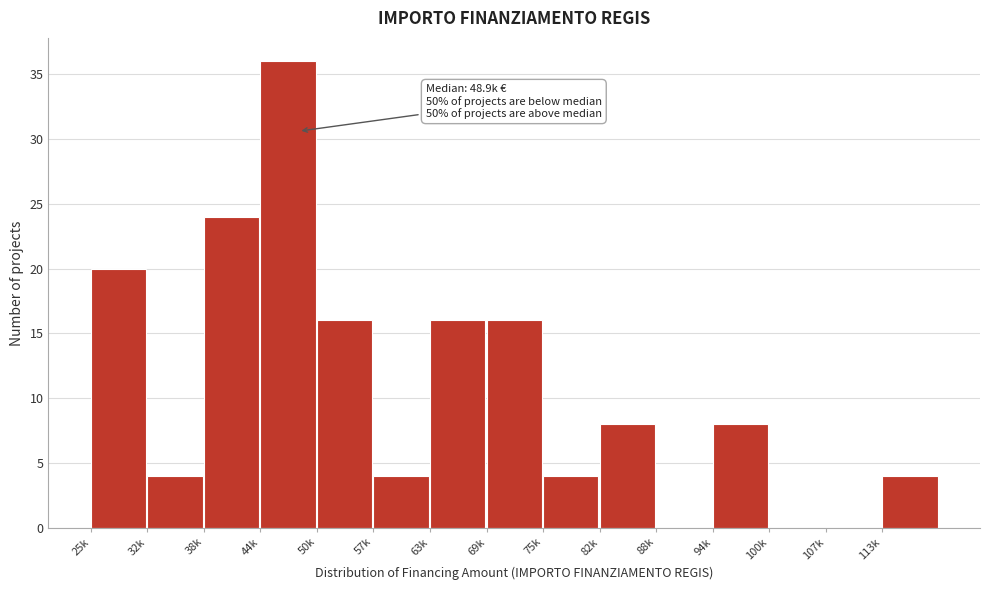

Reading left to right, transcribe all the data shown in this chart.

25k=20	32k=4	38k=24	44k=36	50k=16	57k=4	63k=16	69k=16	75k=4	82k=8	88k=0	94k=8	100k=0	107k=0	113k=4